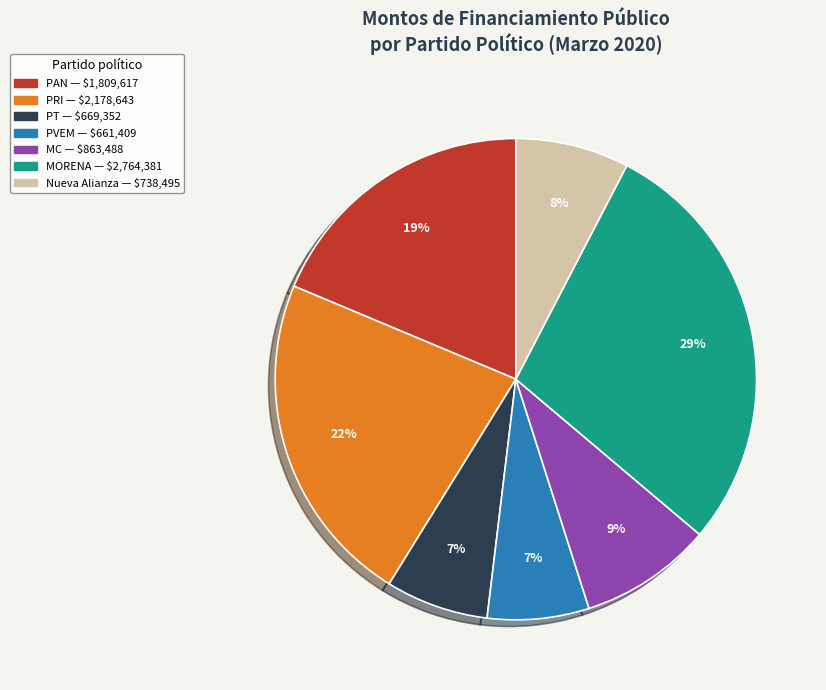

Is there a majority slice in this chart?

No